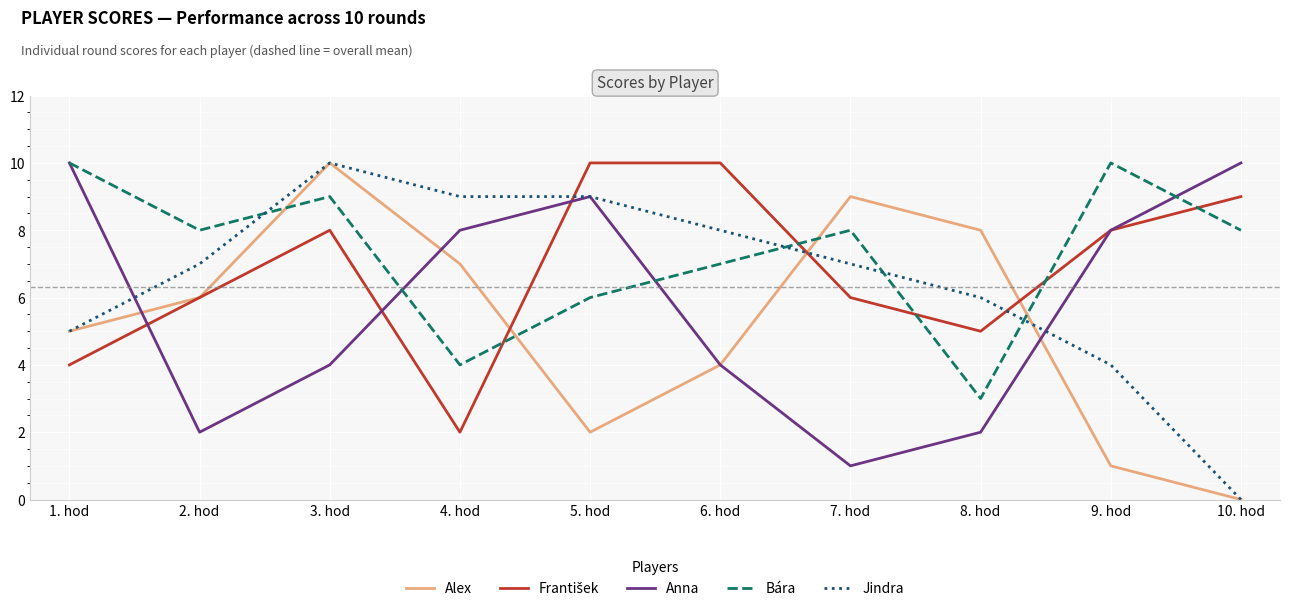

True or false: Anna and Jindra intersect in this chart.

True